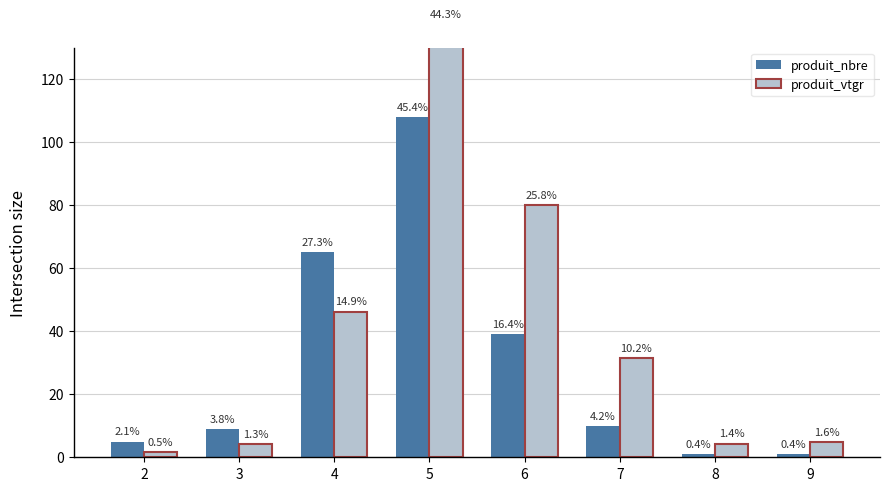

True or false: produit_nbre has a value of 2.7 at 2.

False